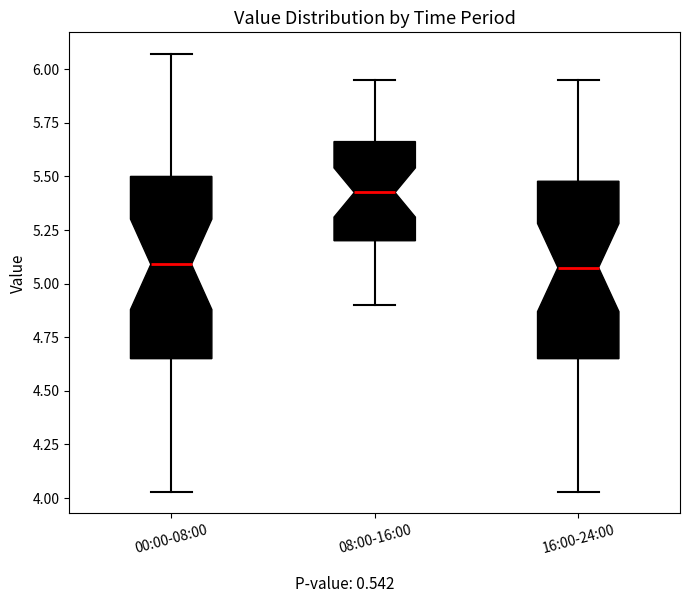

Where does the median line of the box for 00:00-08:00 sit on the y-axis? The values are not printed on the chart, so give them approximately, as read against the axis.

5.10